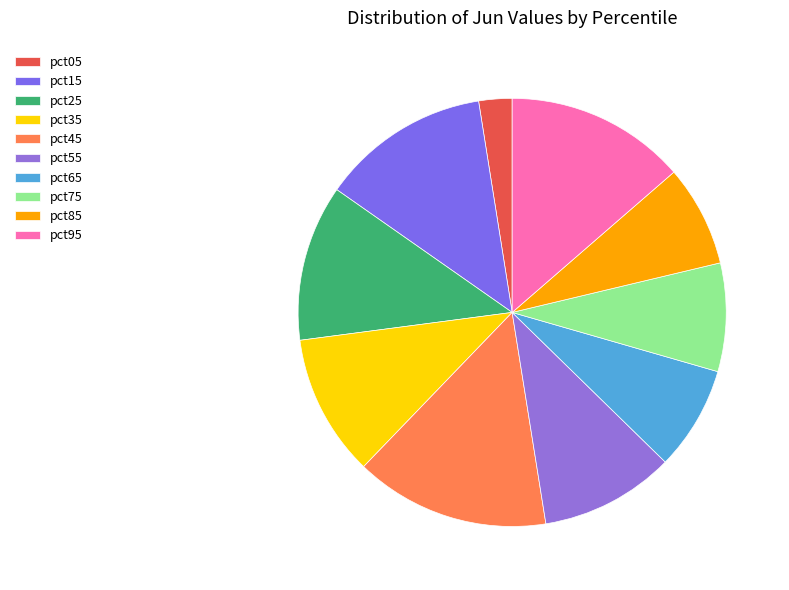

How many segments does this pie chart have?

10